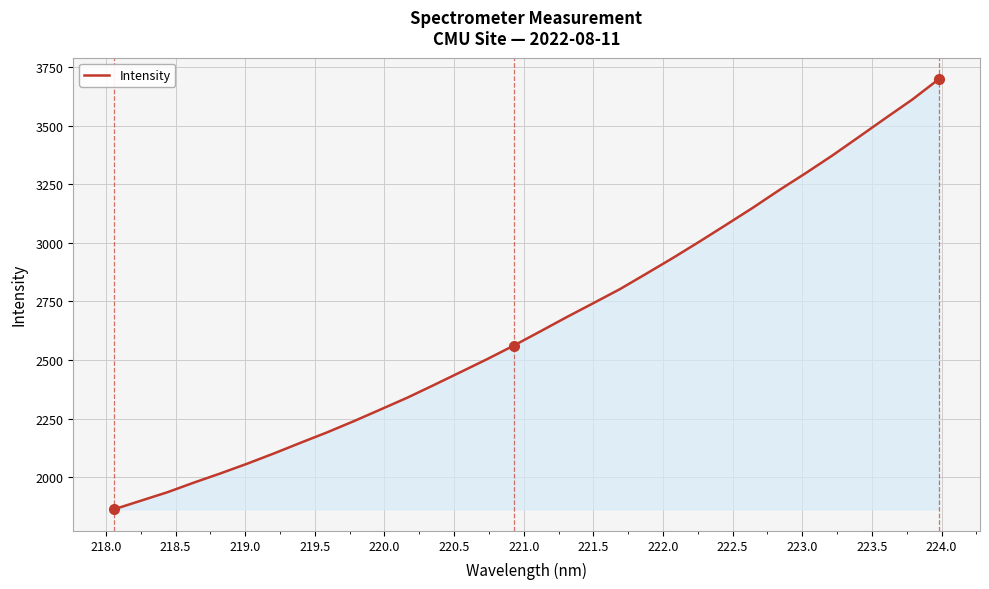

What is the minimum value shown in the chart?

1863.2